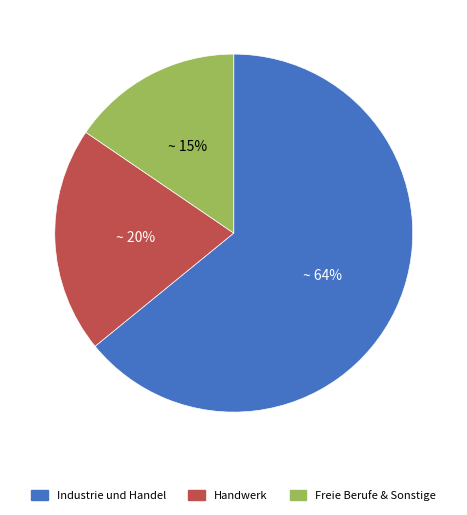

To the nearest percent, what is the average slice percentage?

33%